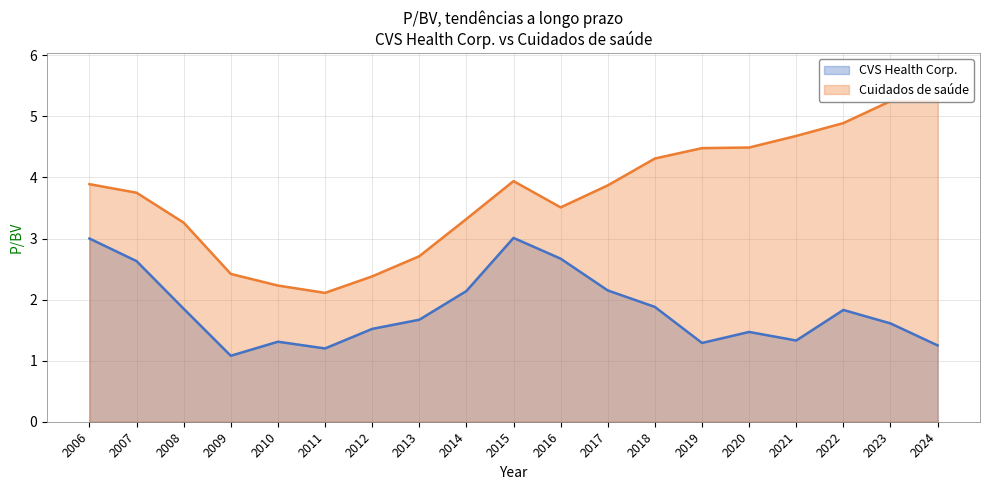

Reading left to right, transcribe all the data shown in this chart.

CVS Health Corp.: 3.0	2.6	1.9	1.1	1.3	1.2	1.5	1.7	2.1	3.0	2.7	2.1	1.9	1.3	1.5	1.3	1.8	1.6	1.2
Cuidados de saúde: 3.9	3.8	3.3	2.4	2.2	2.1	2.4	2.7	3.3	3.9	3.5	3.9	4.3	4.5	4.5	4.7	4.9	5.2	5.2